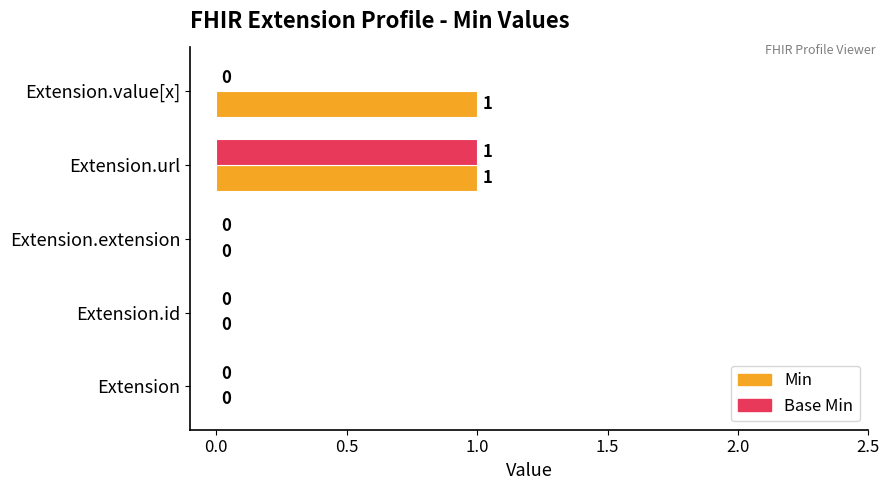

The value of Min at Extension is 0. True or false?

True